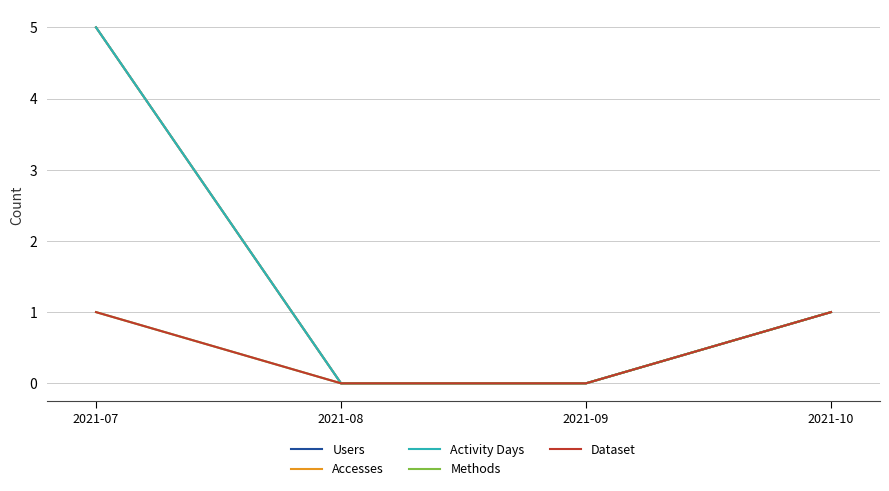

Does the chart have visible grid lines?

Yes